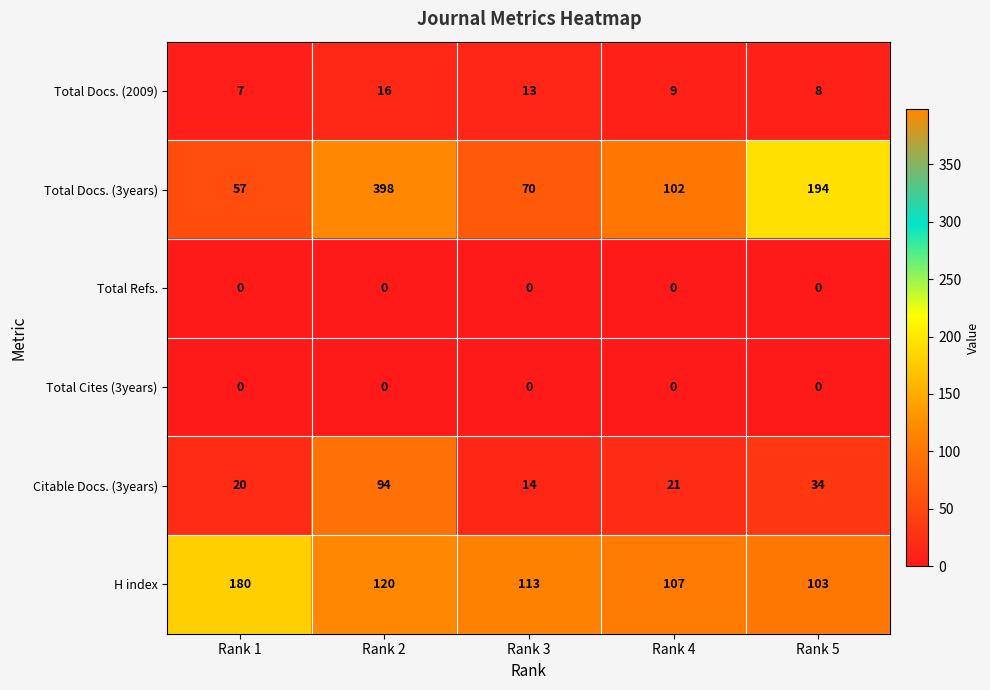

True or false: H index has a value of 107 at Rank 4.

True